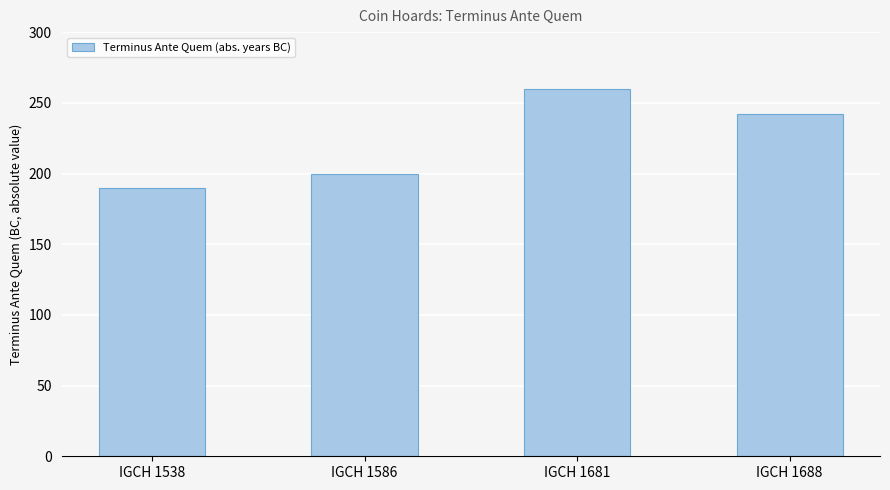

Is it true that the value at IGCH 1586 is 111?

False